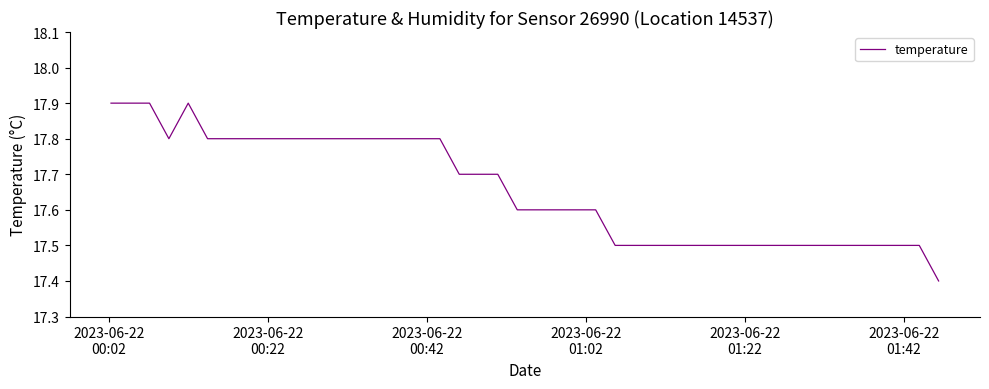

What is the difference between the maximum and minimum values?

0.5